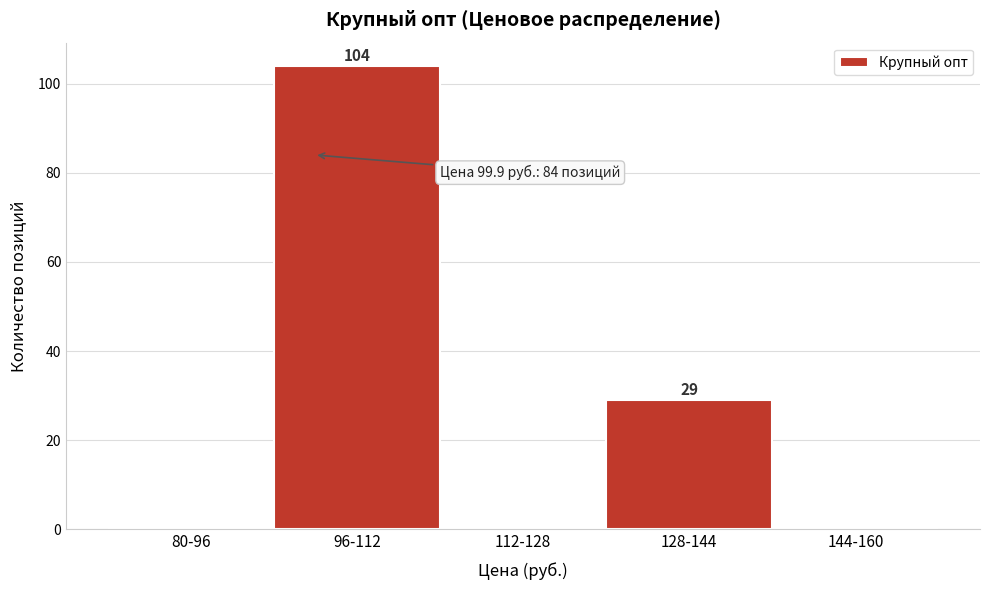

Reading right to left, what are all the values shown in this chart?

144-160=0	128-144=29	112-128=0	96-112=104	80-96=0